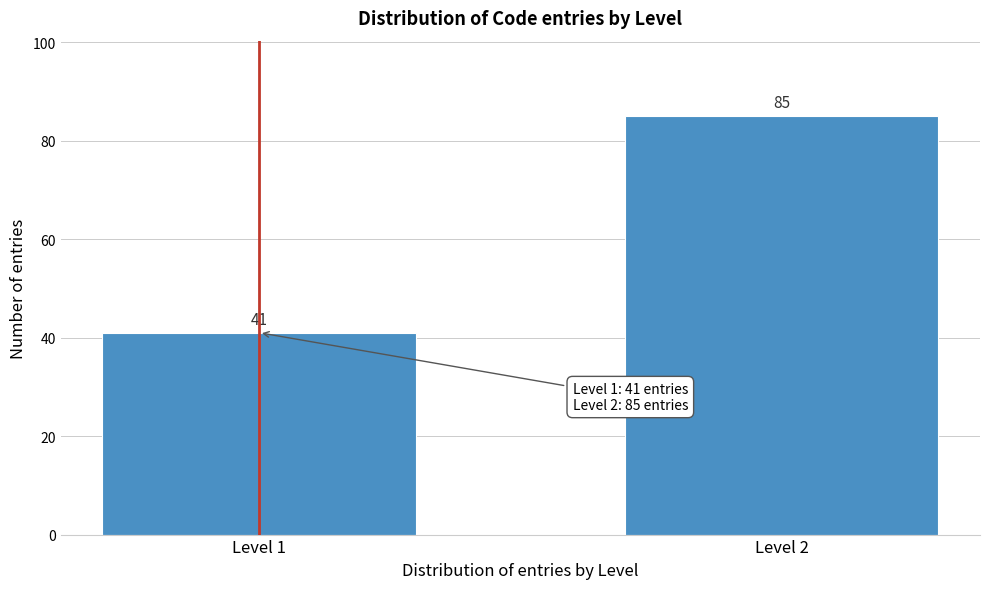

Reading left to right, extract all data points from this chart.

41	85